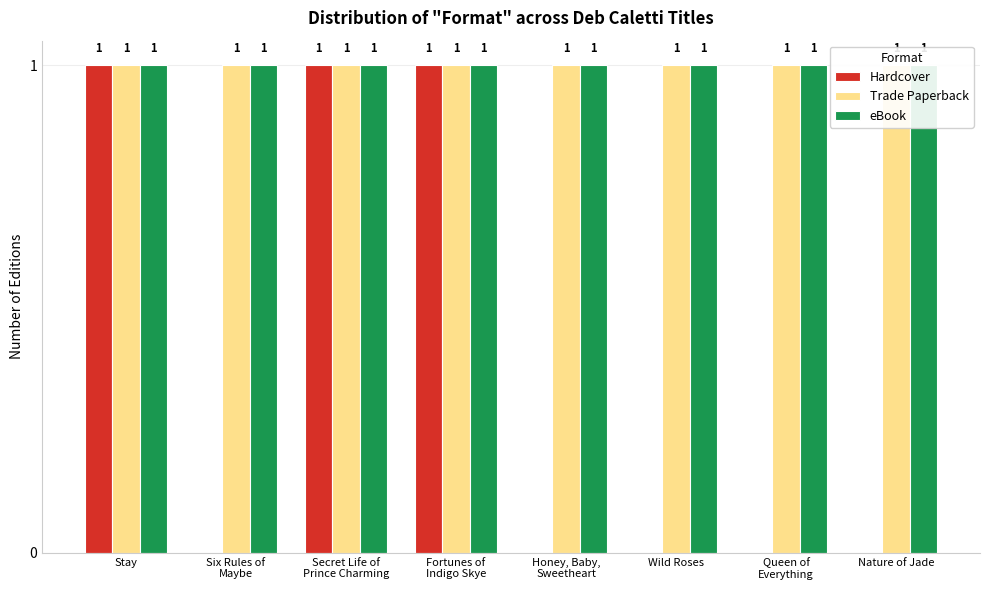

What is the approximate value of Hardcover at Fortunes of
Indigo Skye?

1